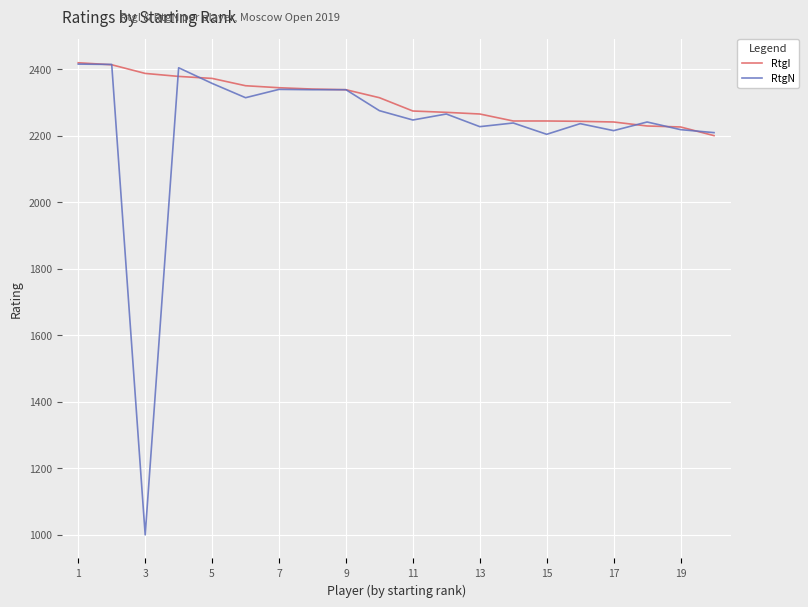

Which series has the widest spread of values?

RtgN